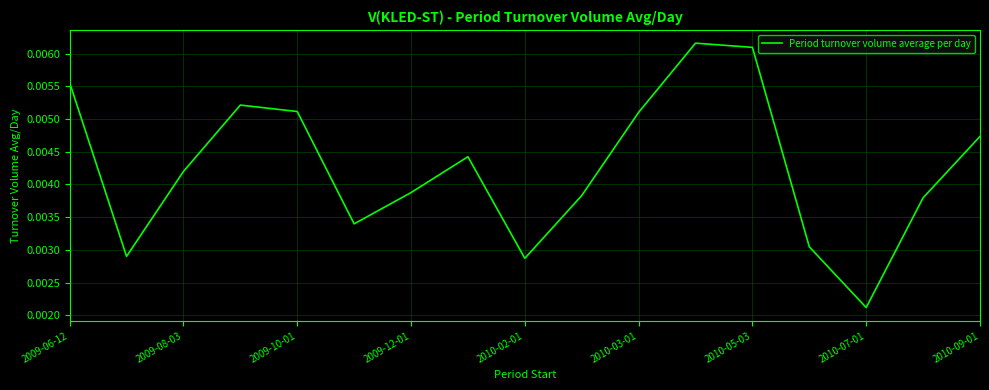

Which category has the lowest value across all series?

2010-07-01